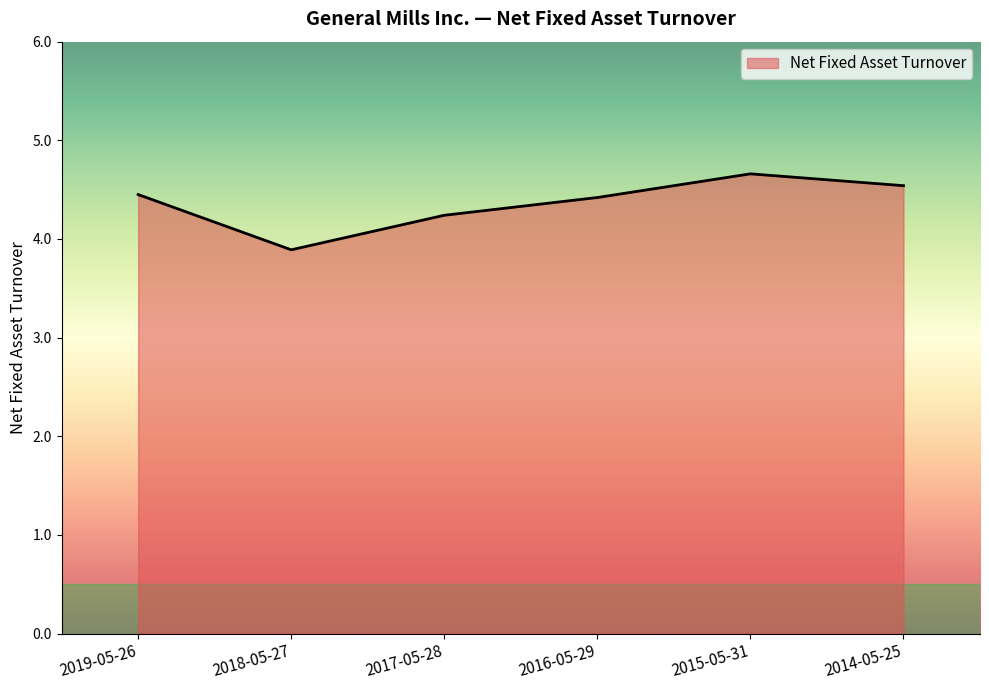

At which label is the value closest to 4?

2018-05-27